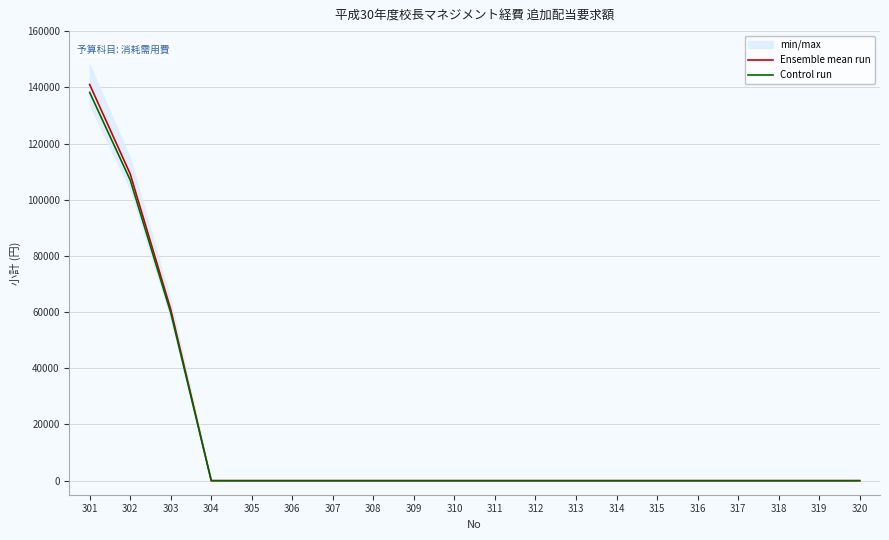

How many positive values does the Control run series have?

3